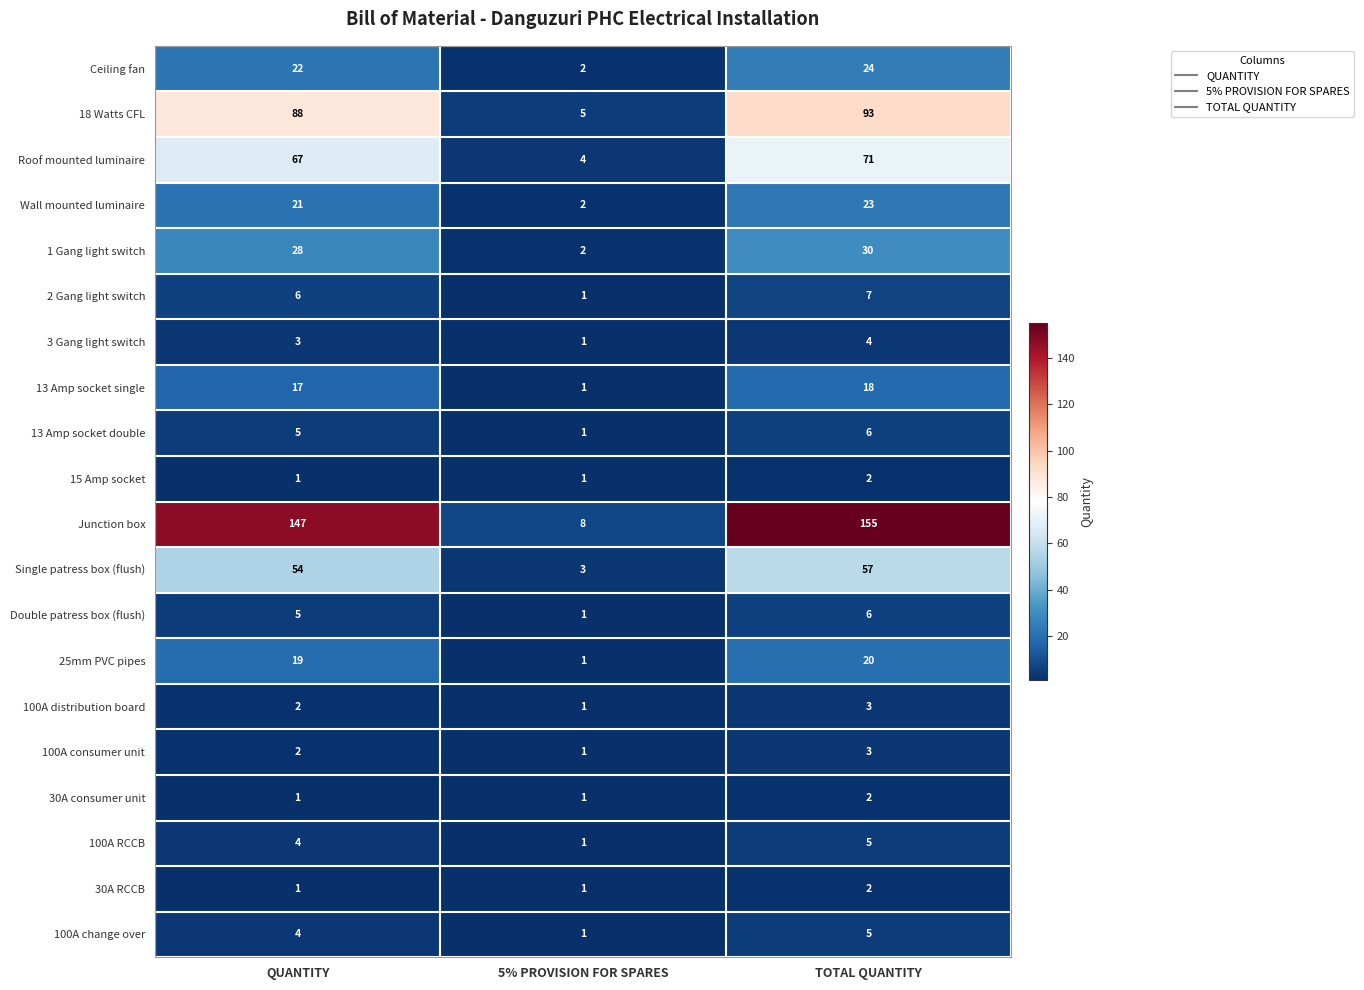

What is the average value of the Wall mounted luminaire series?

15